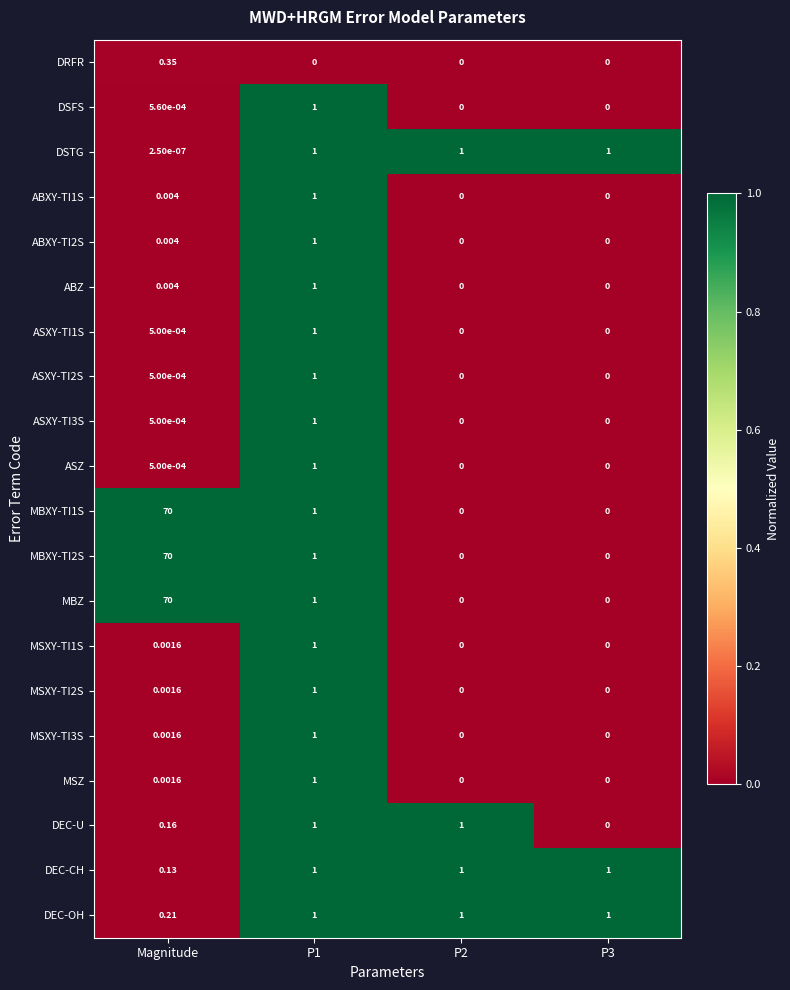

At which category is the sum across all series the highest?

Magnitude